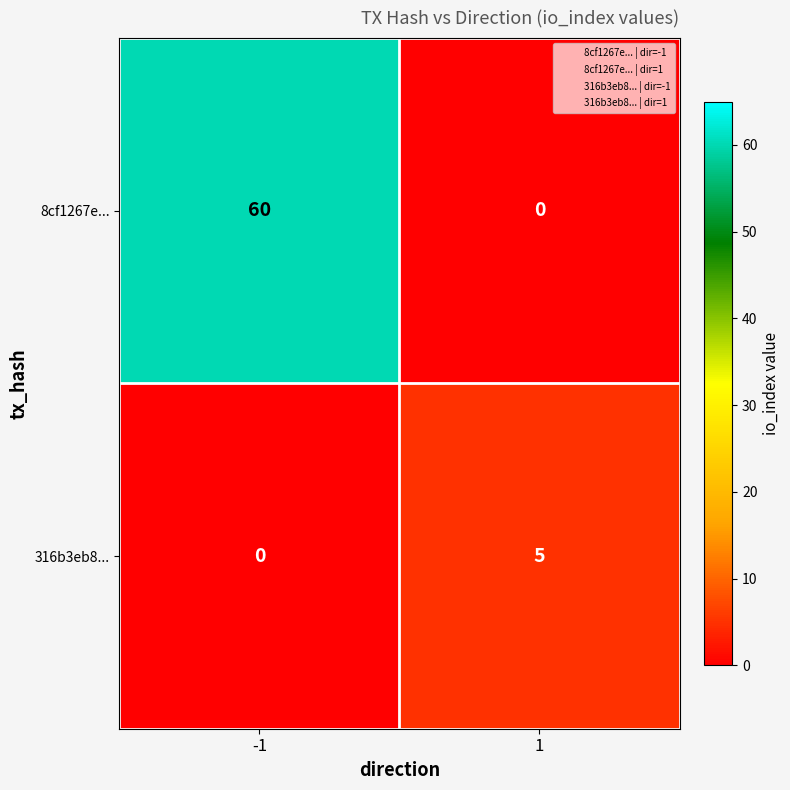

True or false: 8cf1267e... has a value of 19 at -1.

False